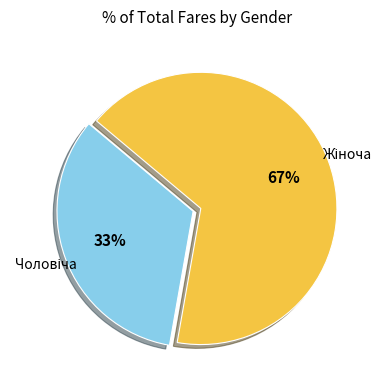

Is there a majority slice in this chart?

Yes